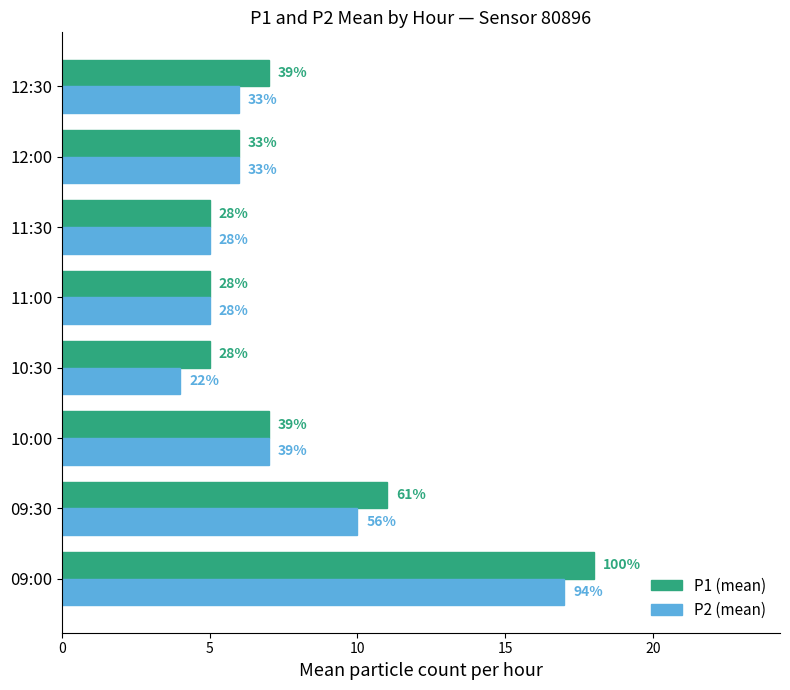

What are all the series names shown in the legend?

P1 (mean), P2 (mean)